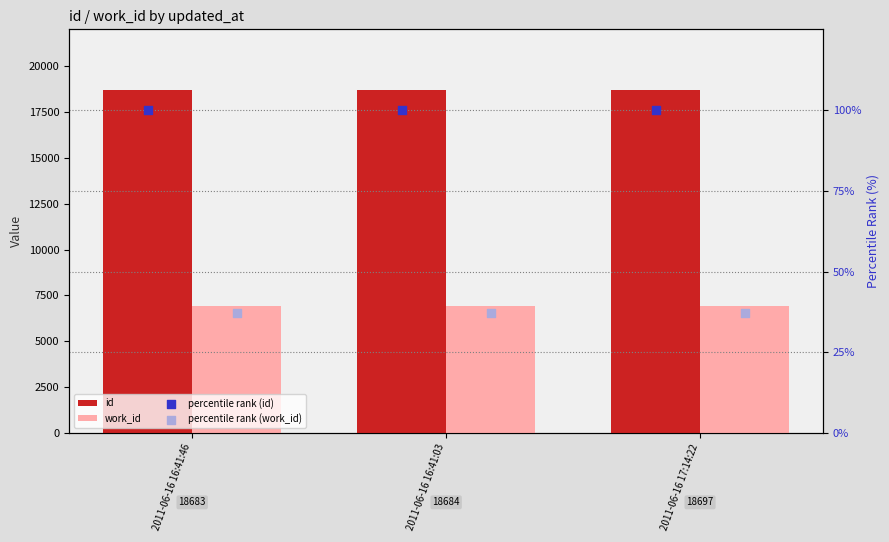

Which series has the largest total across all categories?

id